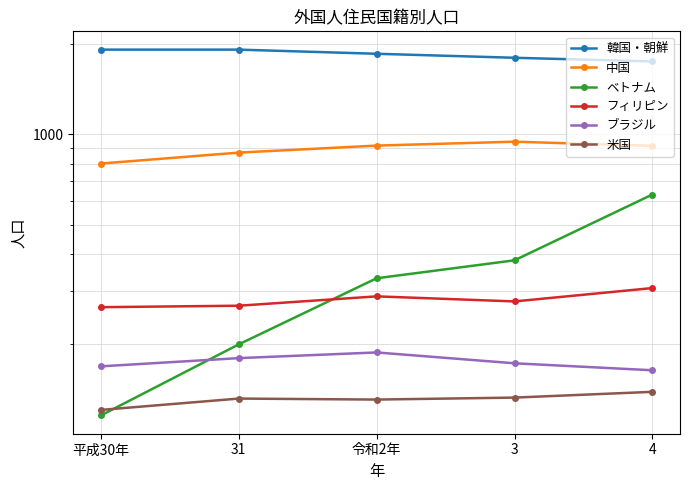

At 31, list the series in order from smallest to largest.

米国, ブラジル, ベトナム, フィリピン, 中国, 韓国・朝鮮